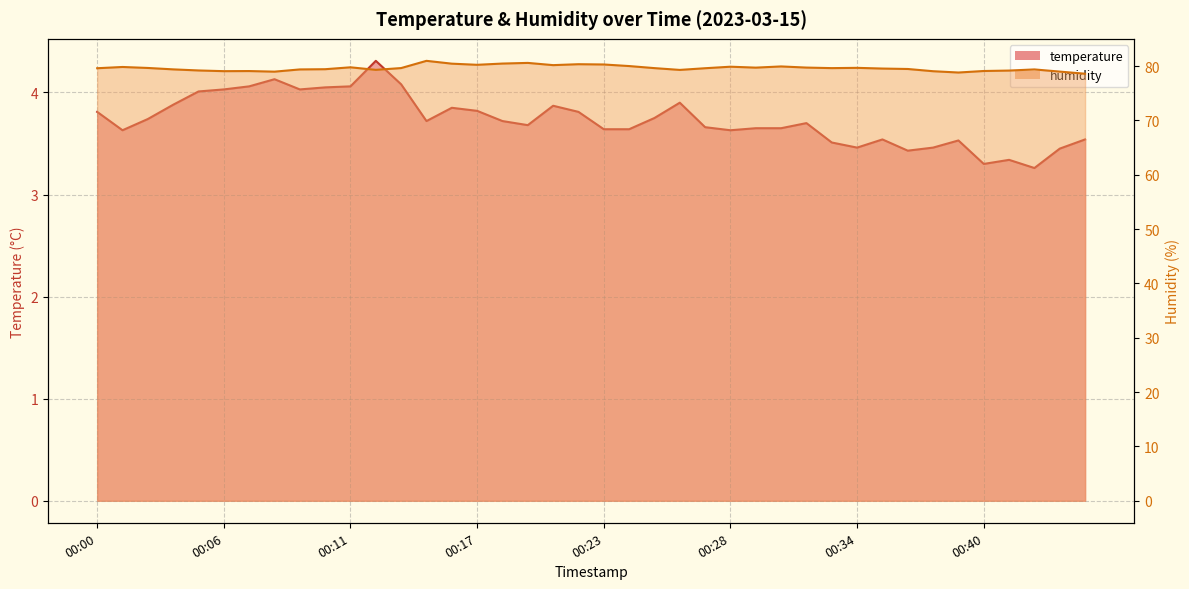

True or false: temperature and humidity intersect in this chart.

False